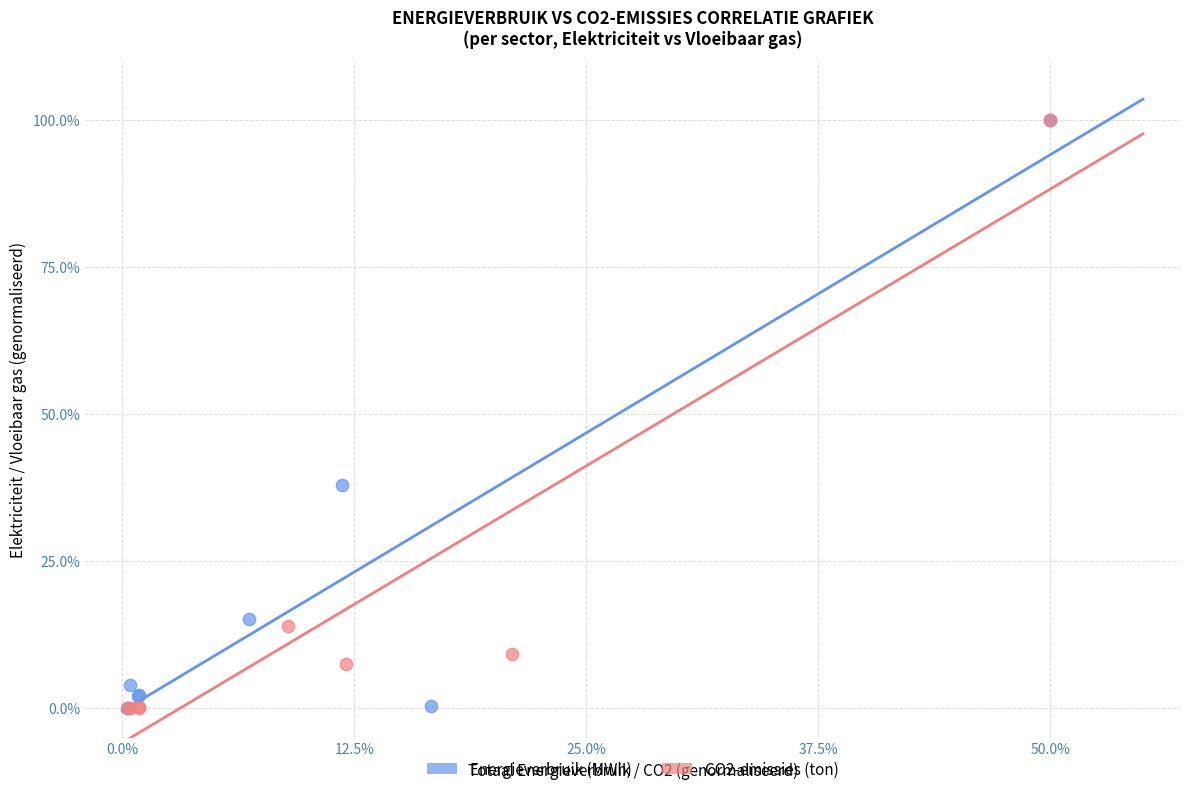

Which series has the widest spread of Y values?

CO2-emissies (ton)